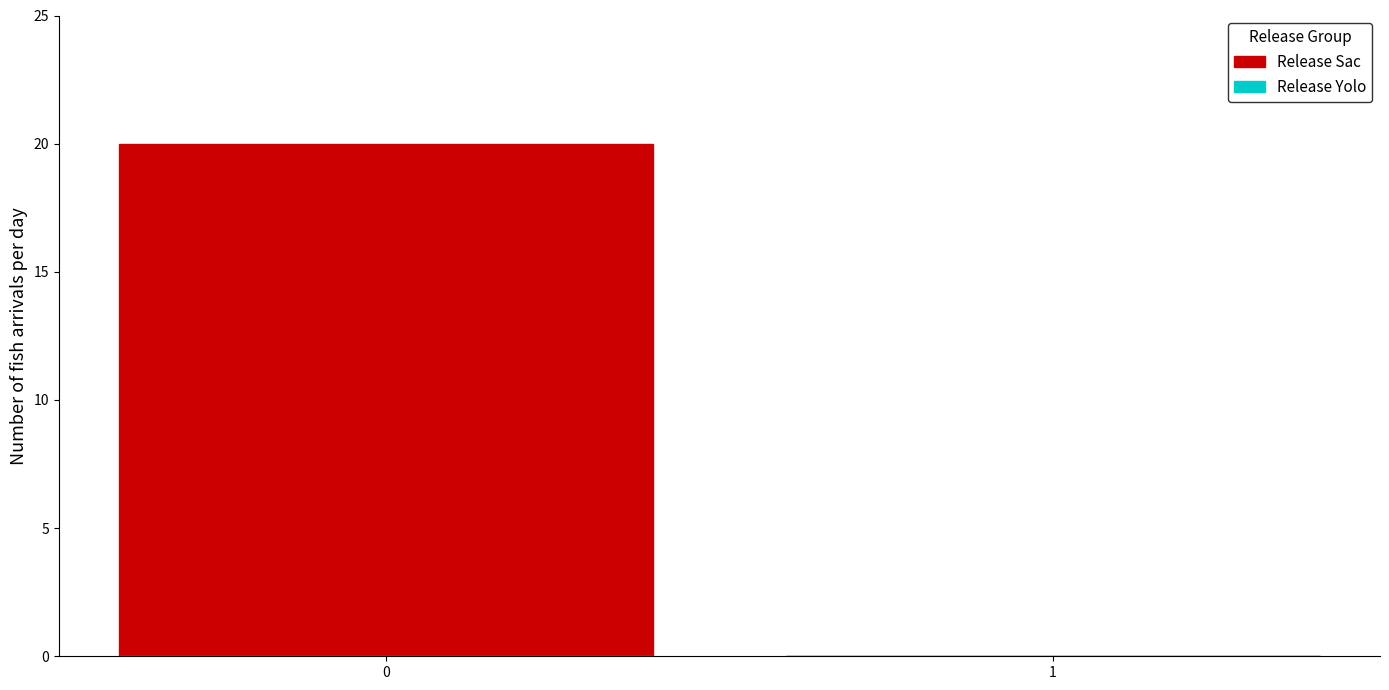

Reading left to right, list all the values displayed in this chart.

0=20	1=0